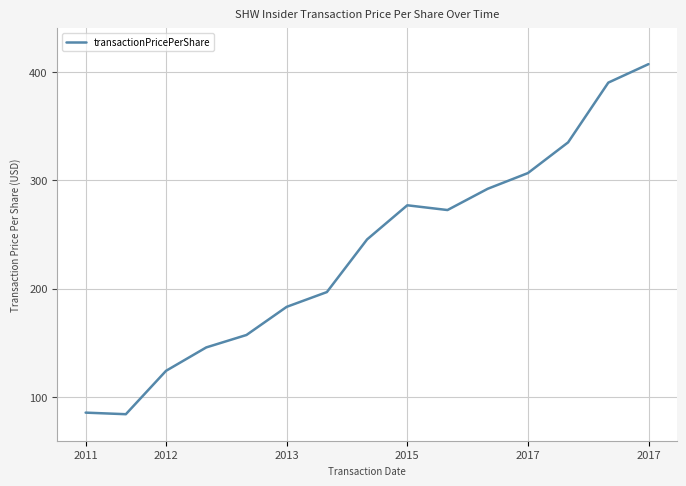

What is the maximum value shown in the chart?

407.1